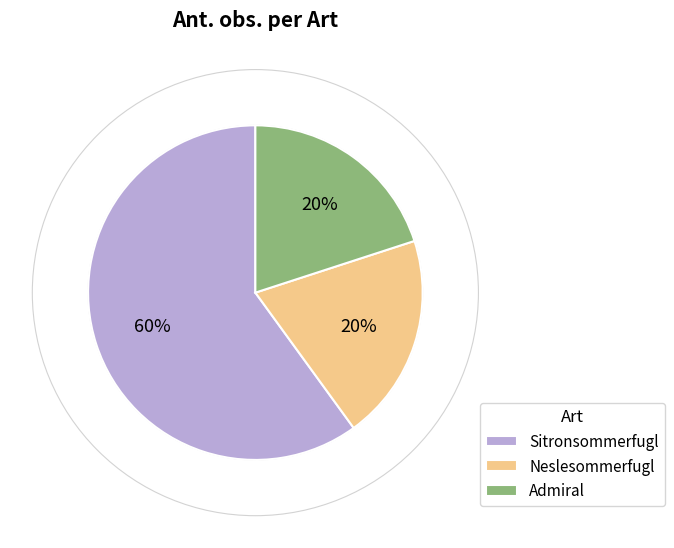

Which category has the biggest portion of the pie?

Sitronsommerfugl